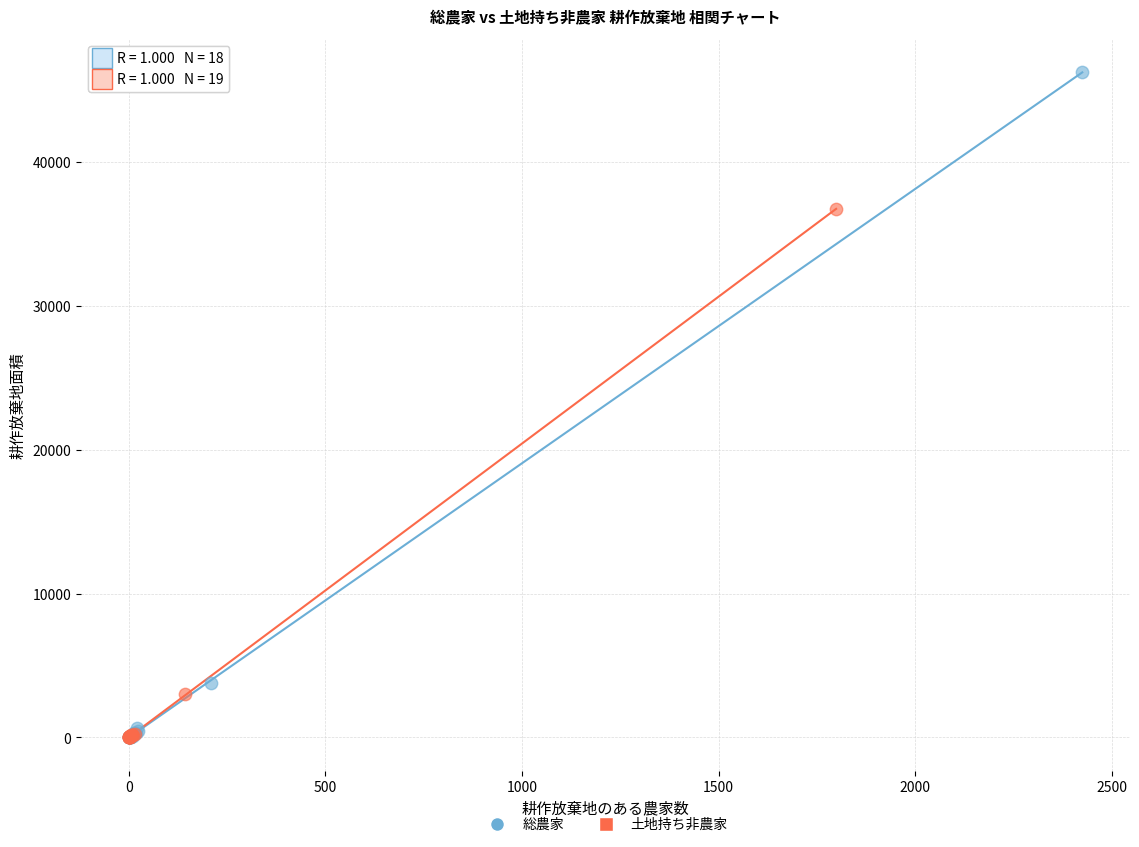

Which series contains the highest Y value?

総農家